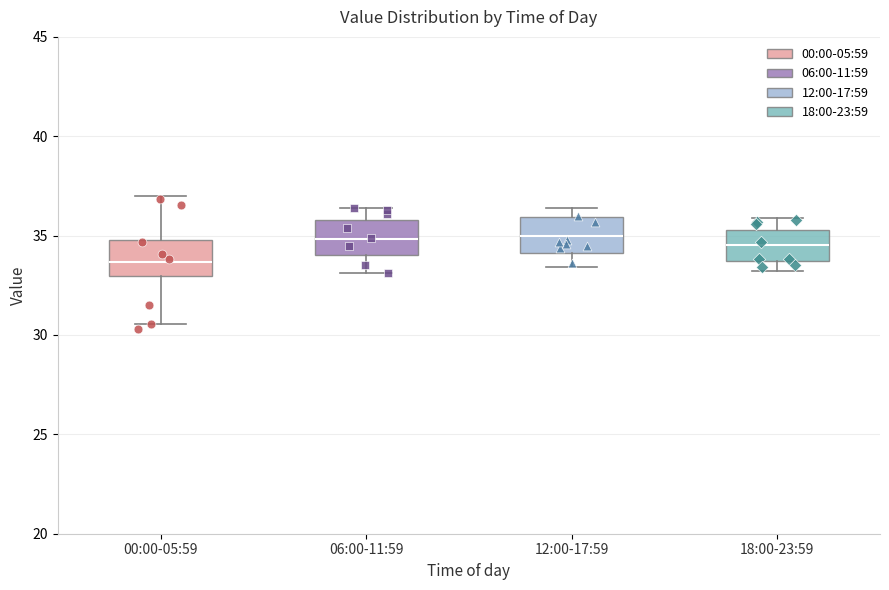

Reading left to right, read every box against the y-axis: the position of its median line, the range the box covers, and the ends of its whiskers. The values are not printed on the chart, so give them approximately, as read against the axis.

00:00-05:59: median 33.5, box 33.0 to 35.0, whiskers 30.5 to 37.0
06:00-11:59: median 35.0, box 34.0 to 36.0, whiskers 33.0 to 36.5
12:00-17:59: median 35.0, box 34.0 to 36.0, whiskers 33.5 to 36.5
18:00-23:59: median 34.5, box 33.5 to 35.5, whiskers 33.0 to 36.0